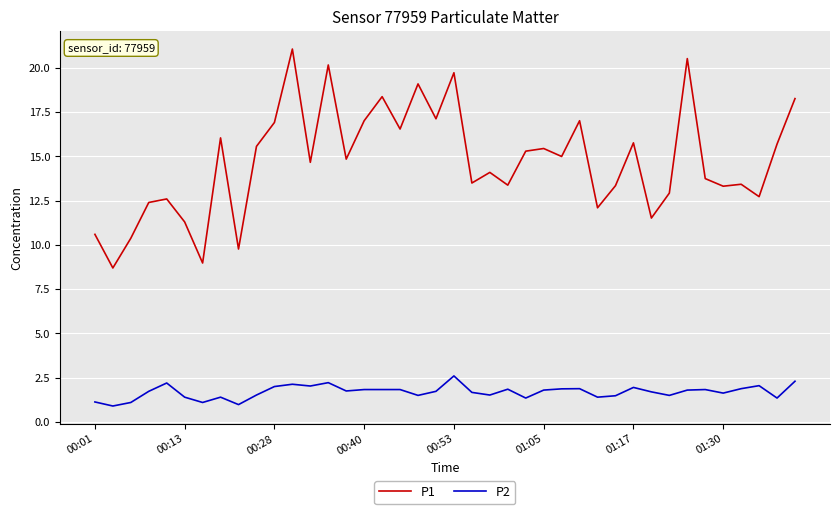

True or false: P2 and P1 cross at least once.

False